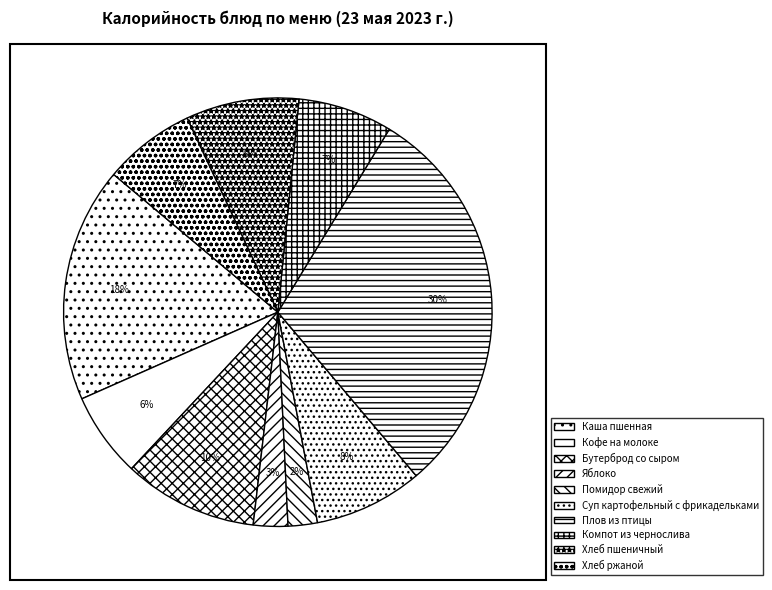

The Компот из чернослива slice represents 7% of the pie. True or false?

True